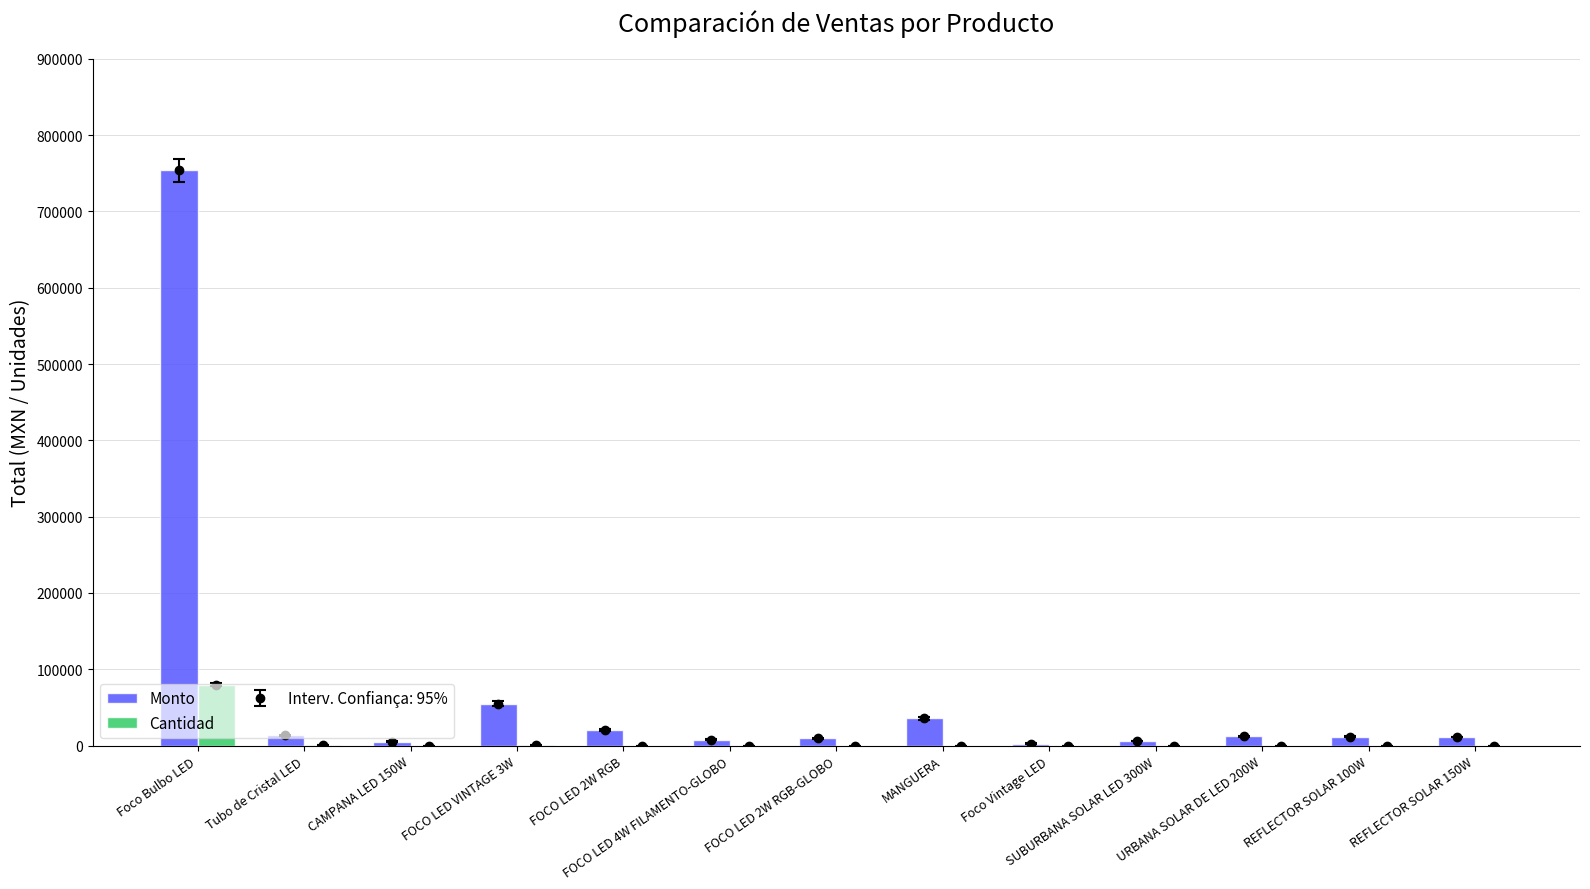

How many data points does each series have?

13